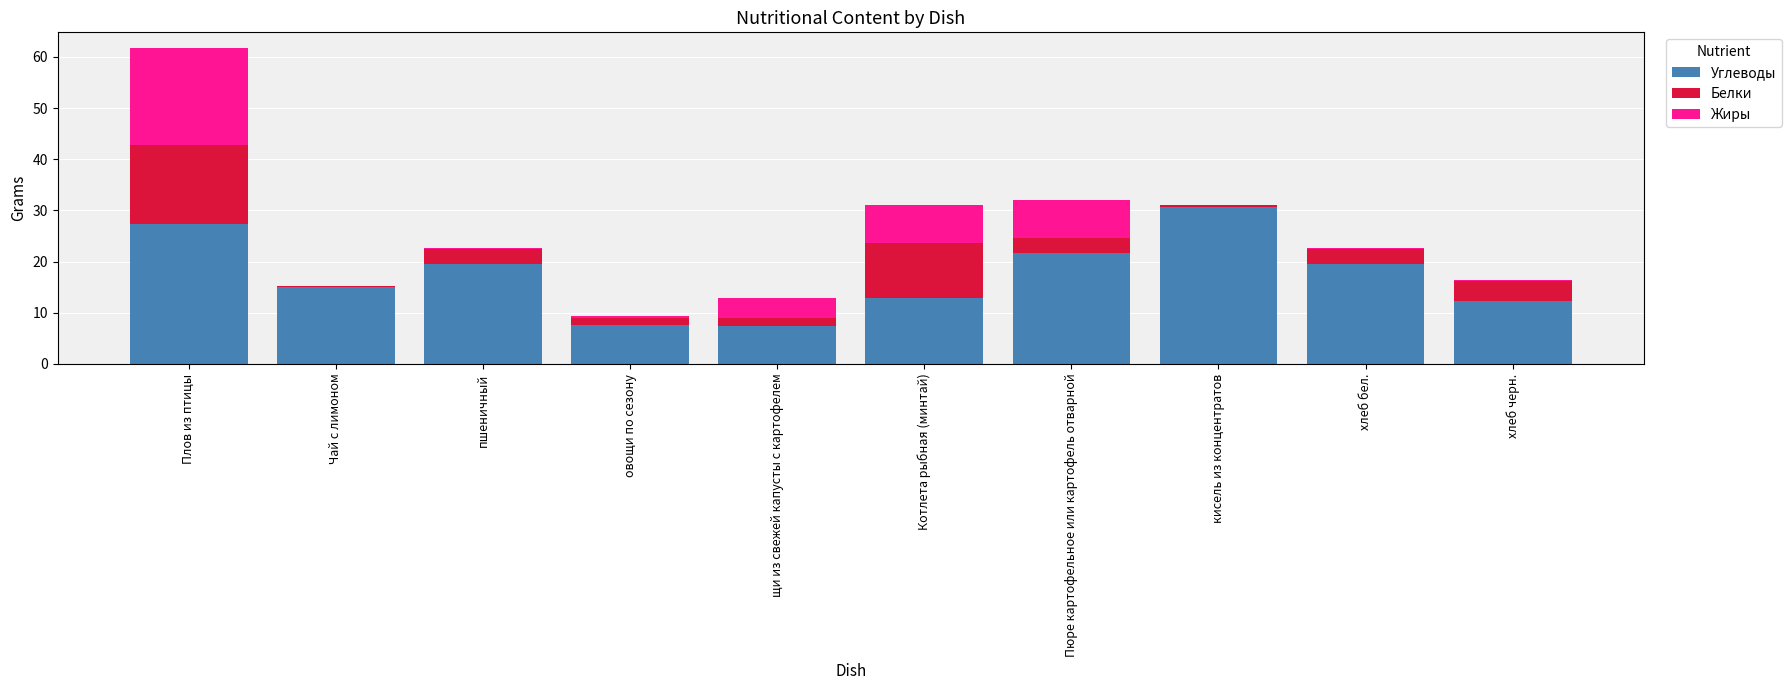

What is the total value across all series at Пюре картофельное или картофель отварной?

32.1